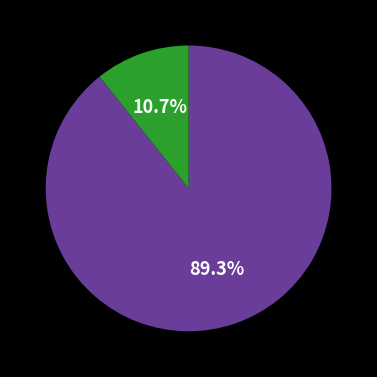

Does any single category account for the majority?

Yes